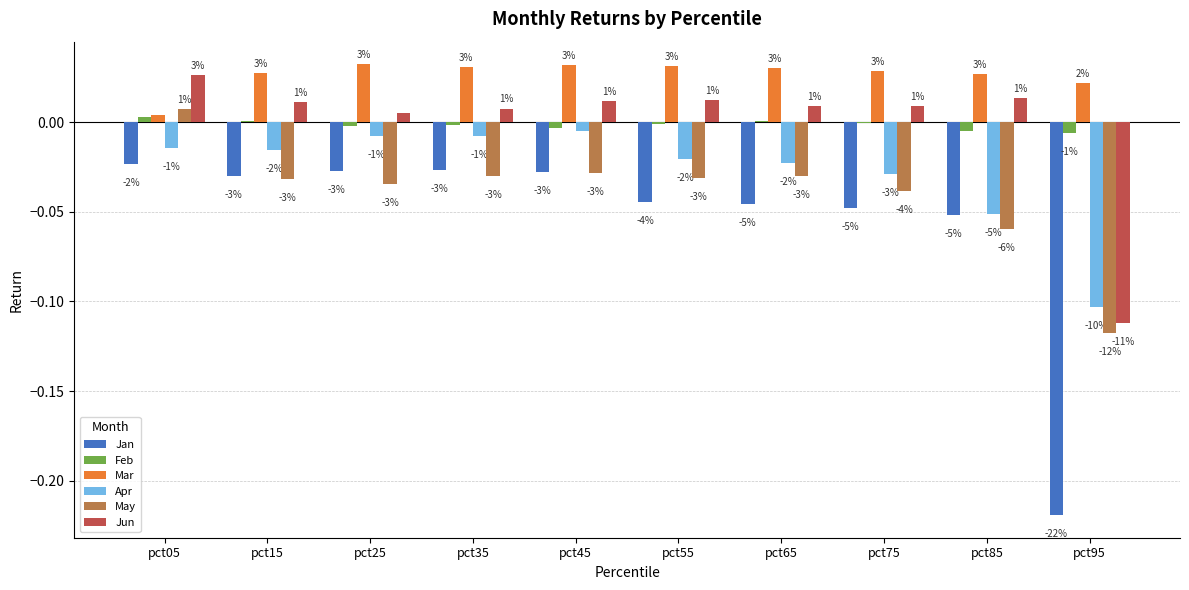

True or false: Jun has a value of 0.0 at pct05.

True